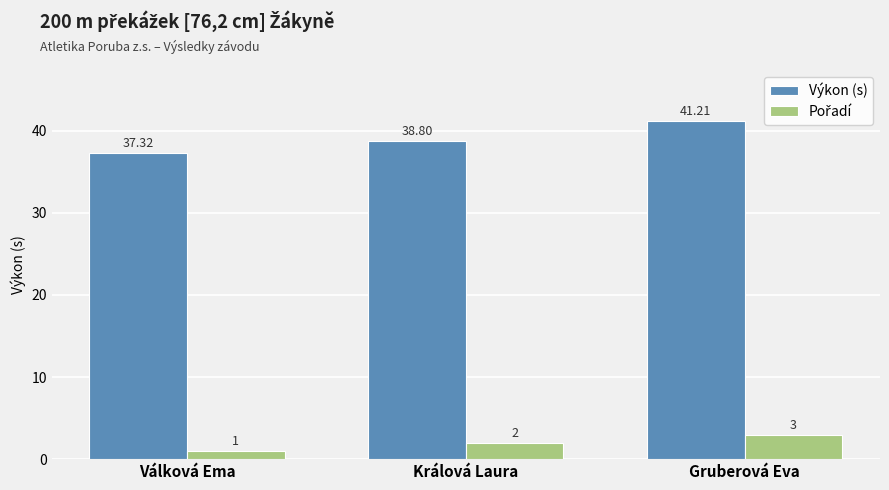

Which category has the highest value across all series?

Gruberová Eva